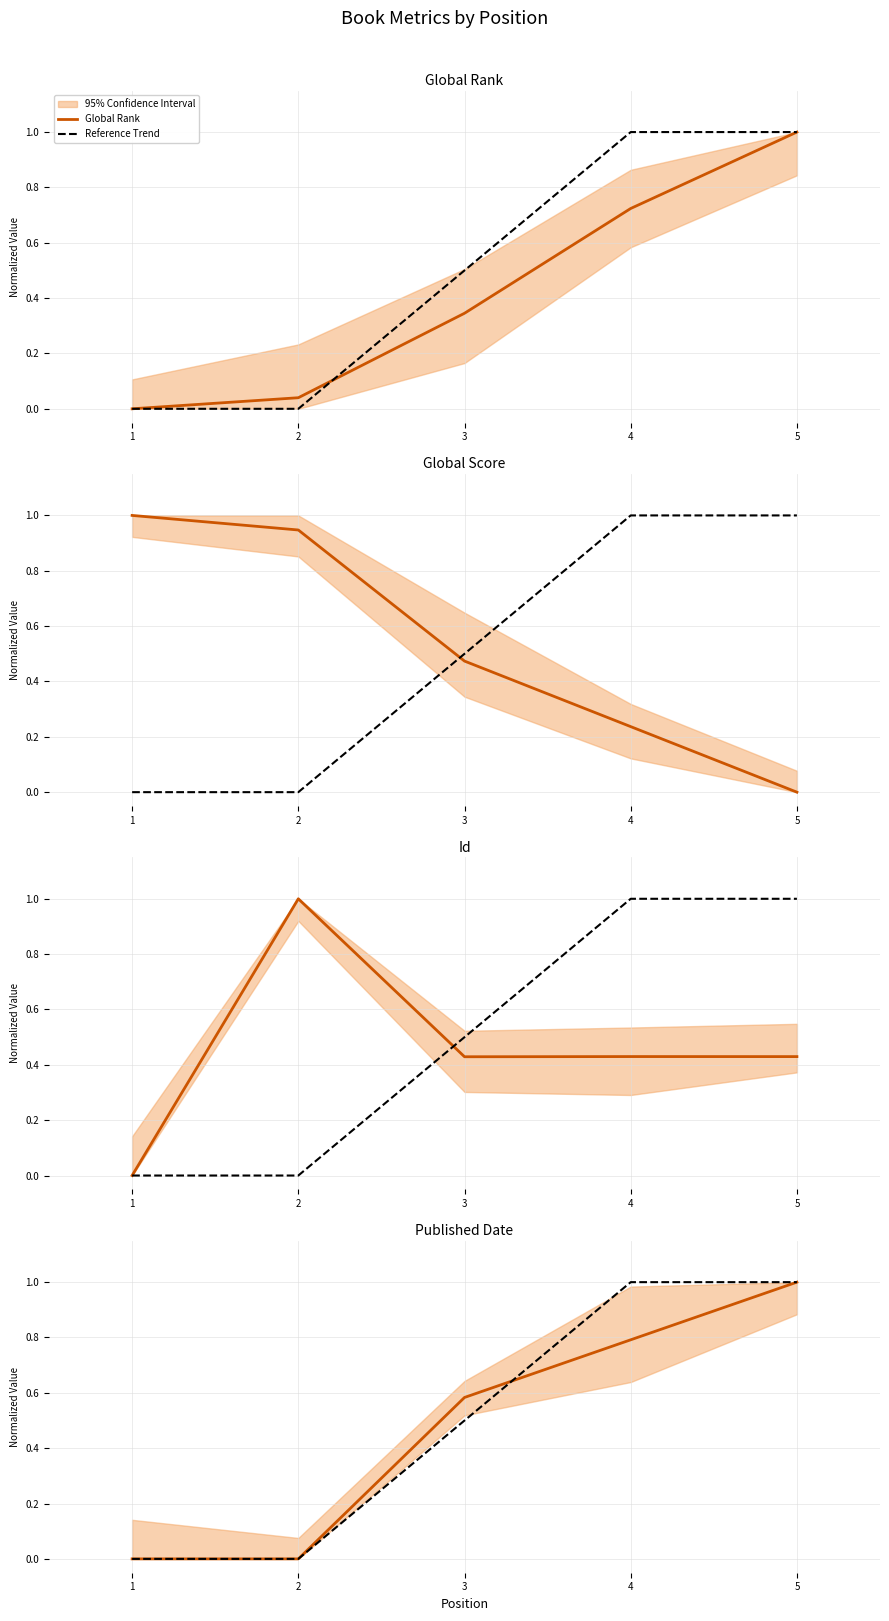

Between 2 and 5, which series saw the biggest shift?

Reference Trend